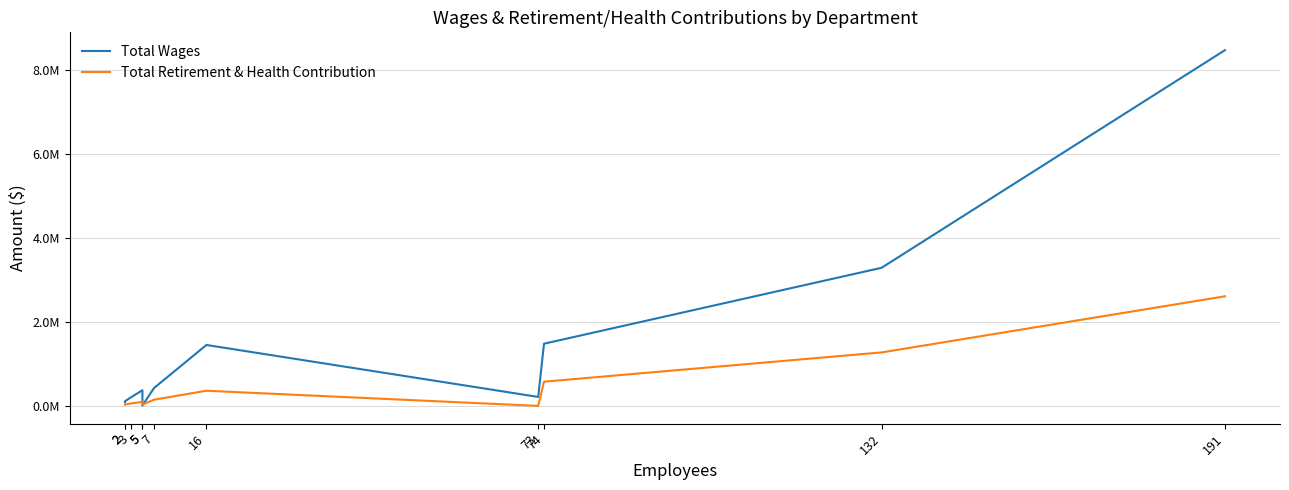

List the labels in order of Total Wages value, largest first.

191, 132, 74, 16, 7, 5, 73, 3, 2, 2, 5